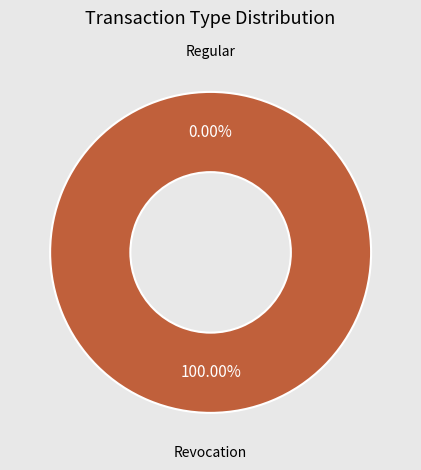

How many segments does this pie chart have?

2